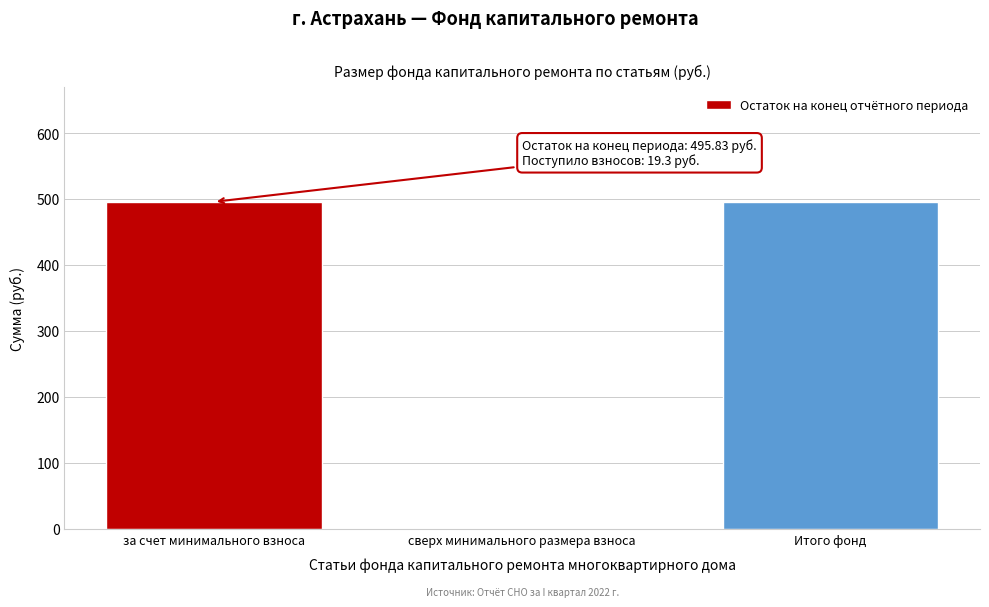

Reading left to right, list all the values displayed in this chart.

за счет минимального взноса=495.8	сверх минимального размера взноса=0.0	Итого фонд=495.8